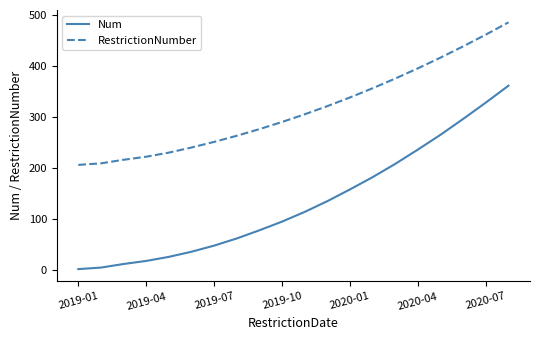

Count the number of data series in this chart.

2